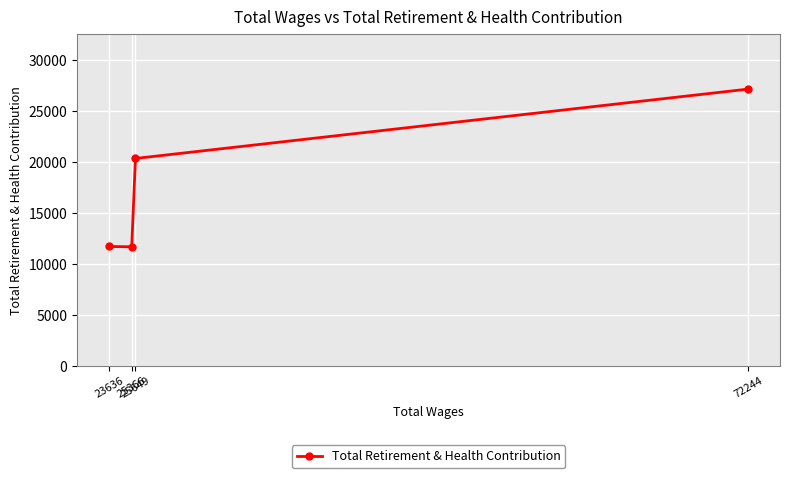

Which has a higher value, 25366 or 25649?

25649